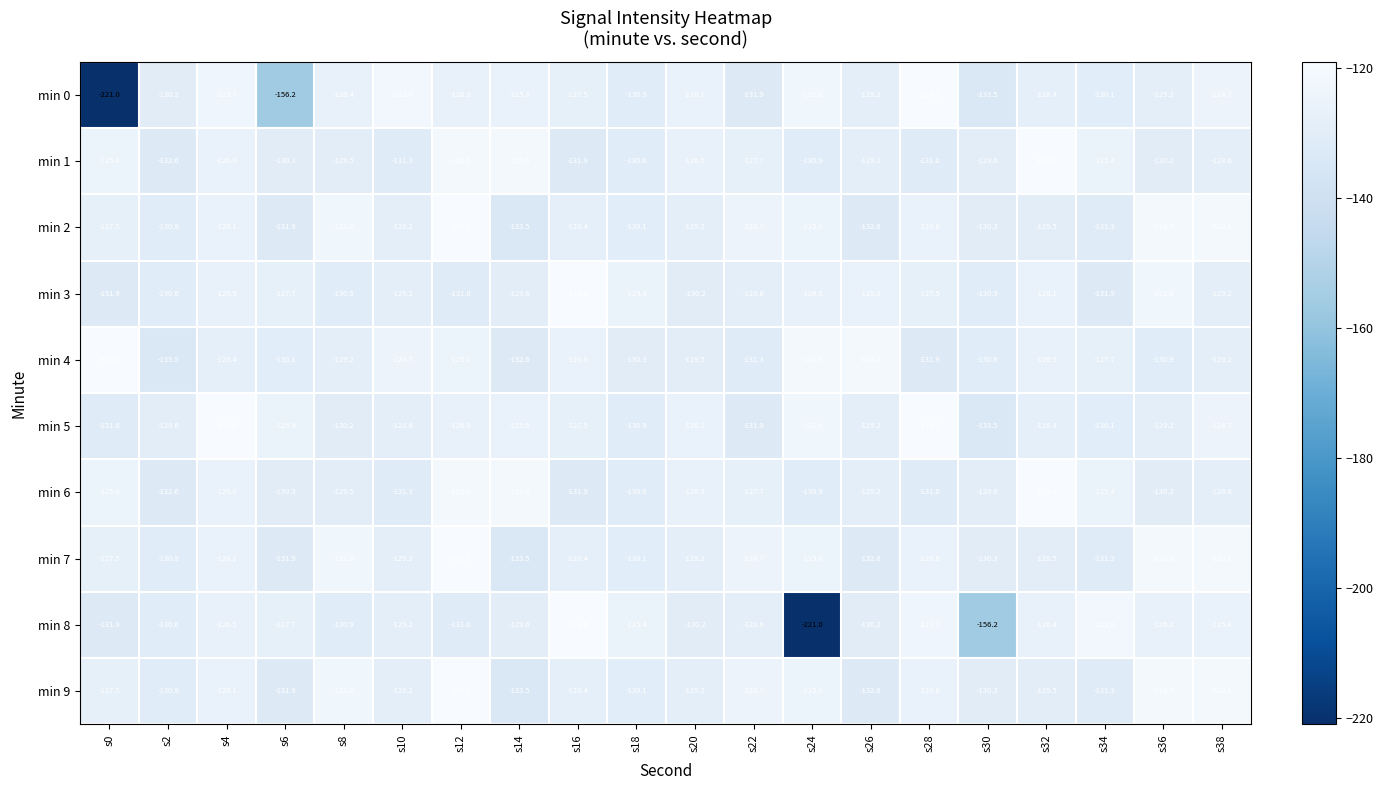

What is the spread (max minus min) of values at s0?

101.7